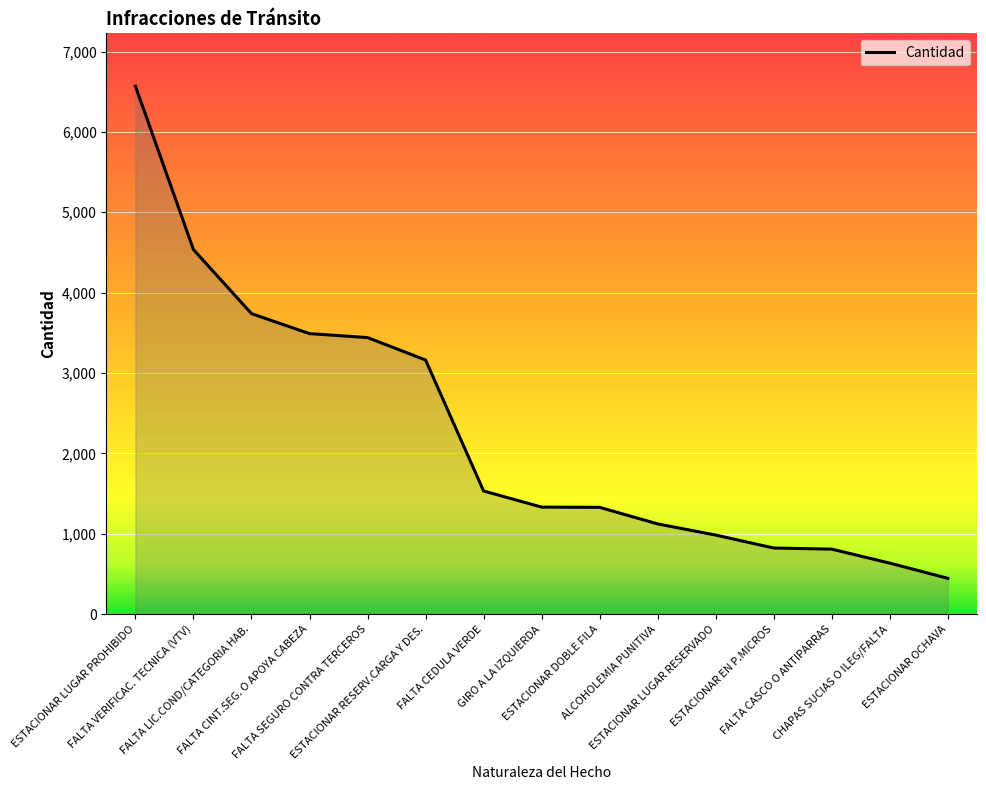

What is the maximum value shown in the chart?

6570